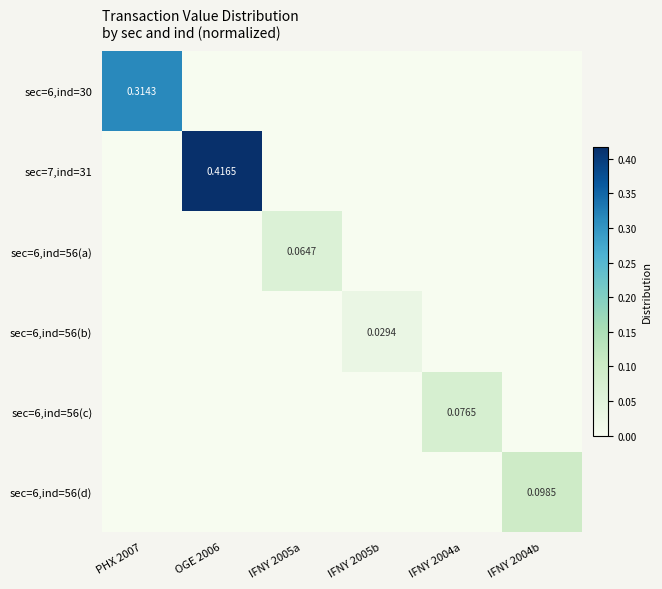

Is it true that sec=6,ind=56(c) equals 0.1 at IFNY 2004a?

True